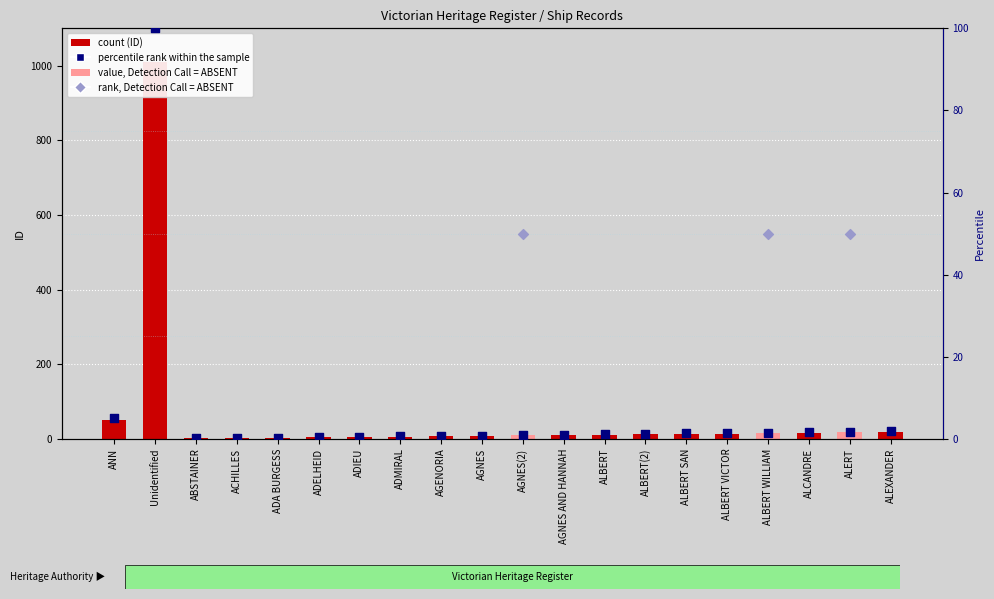

What is the ratio of the value at ANN to the value at ADIEU?

10.2